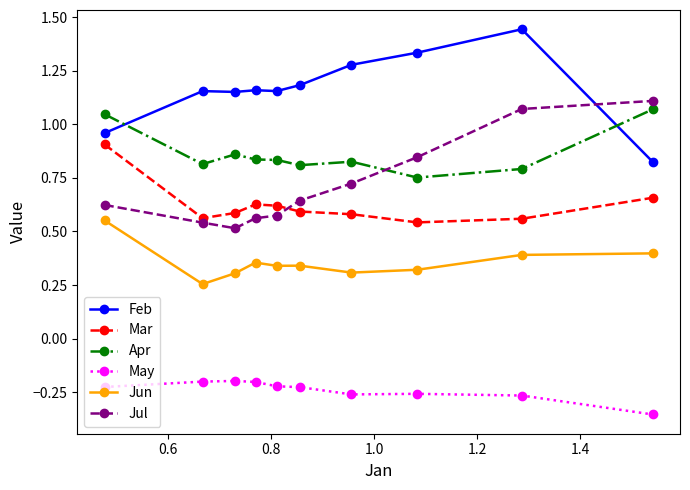

True or false: Apr and Mar intersect in this chart.

False